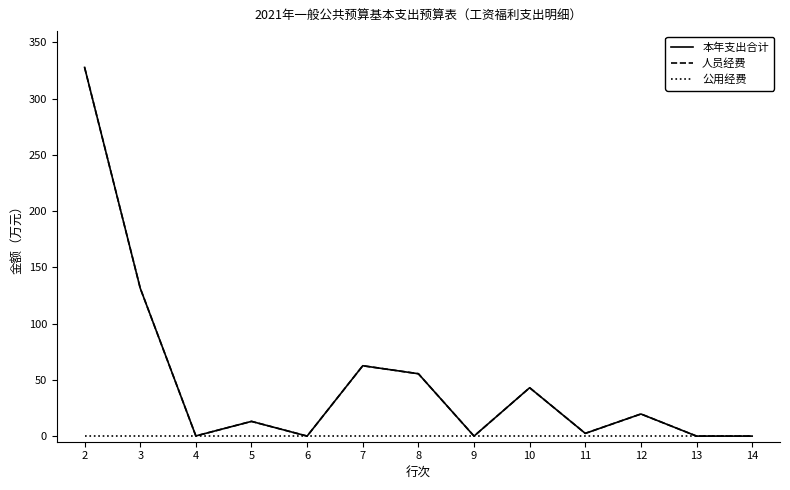

What is the value of the 人员经费 point at the 4th from the left?

13.1